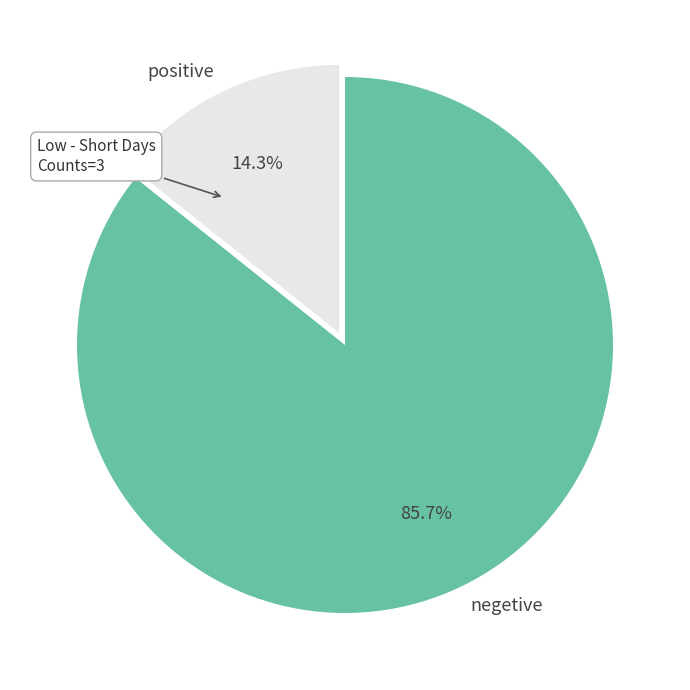

Rank the categories by value from highest to lowest.

negetive, positive